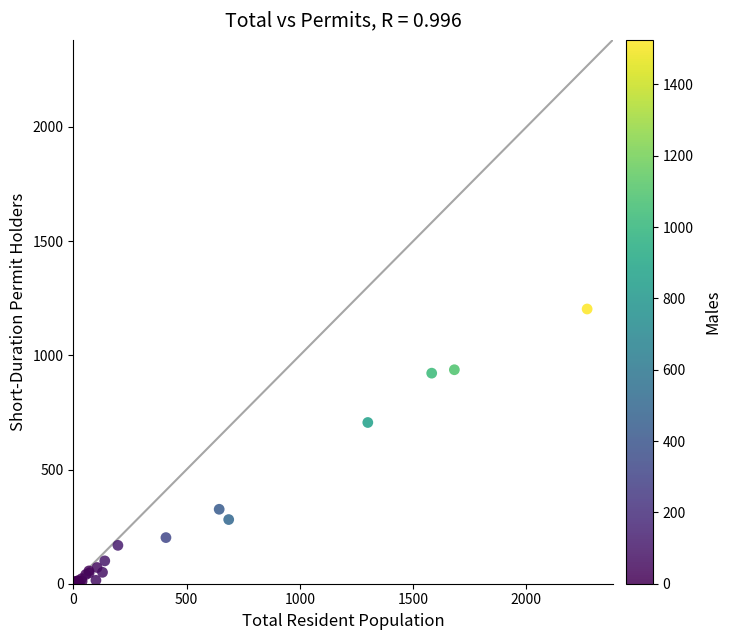

What Y value in the scatter plot is closest to 601?

706